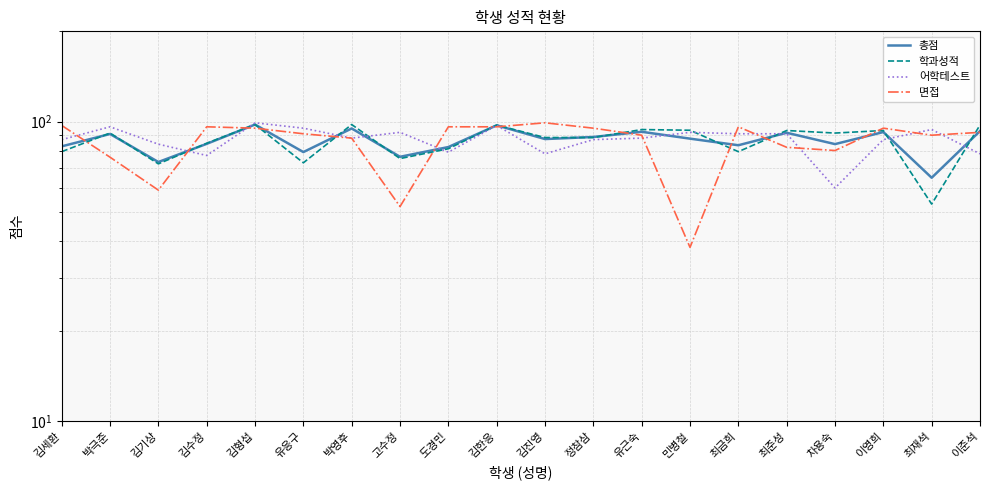

Reading left to right, list all the values displayed in this chart.

총점: 82.6	90.8	73.2	84.2	97.7	79.1	94.8	76.2	82.2	97.1	87.4	88.8	92.4	87.7	83.3	91.7	84.0	92.2	64.9	92.9
학과성적: 79.3	91.5	72.2	84.6	97.7	72.8	97.7	75.2	81.1	97.3	88.4	88.4	94.0	93.5	79.3	93.3	91.5	93.3	53.0	97.3
어학테스트: 87.0	96.0	84.0	77.0	99.0	95.0	88.0	92.0	79.0	97.0	78.0	87.0	88.0	92.0	91.0	91.0	60.0	87.0	94.0	78.0
면접: 97.0	76.0	59.0	96.0	95.0	91.0	88.0	52.0	96.0	96.0	99.0	95.0	90.0	38.0	96.0	82.0	80.0	95.0	90.0	92.0